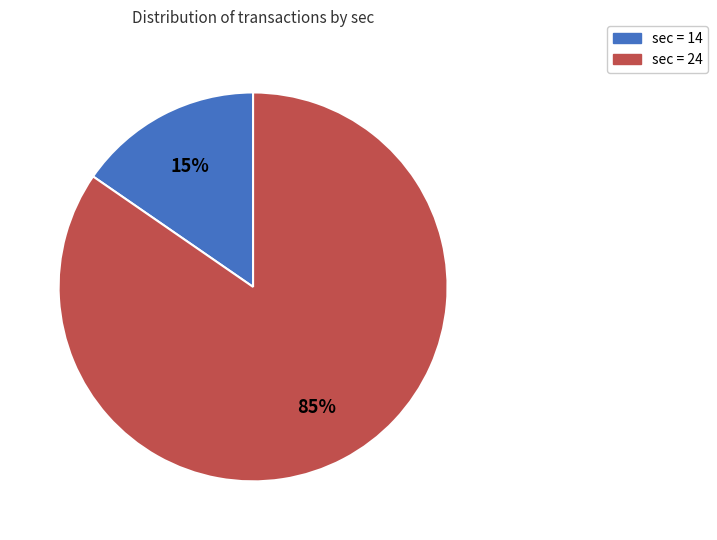

Does any single category account for the majority?

Yes